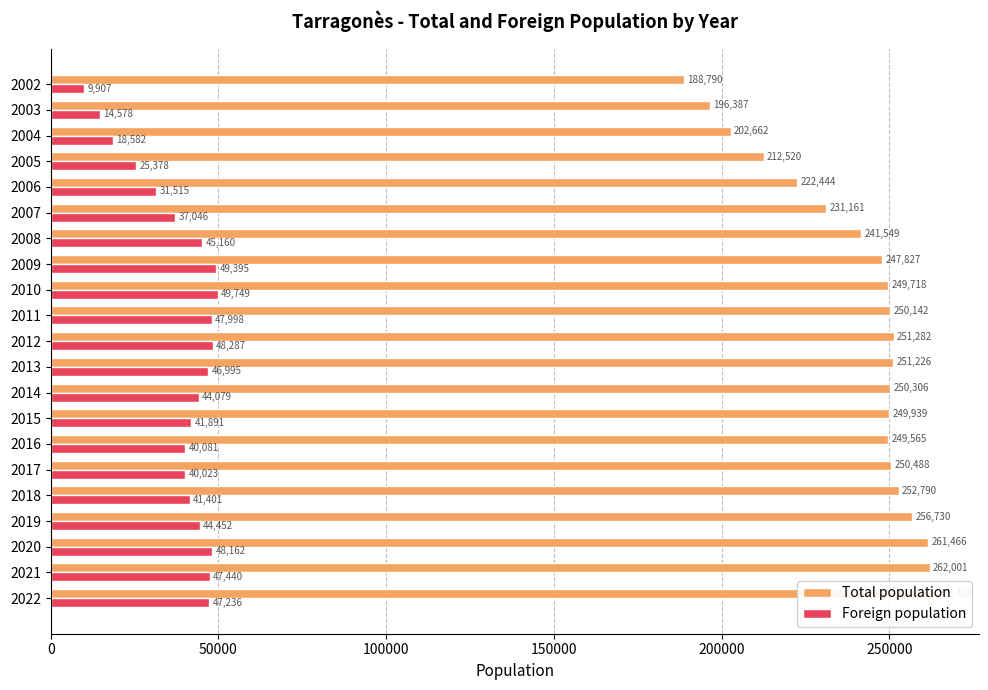

Reading right to left, transcribe all the data shown in this chart.

Total population: 188790	196387	202662	212520	222444	231161	241549	247827	249718	250142	251282	251226	250306	249939	249565	250488	252790	256730	261466	262001	263428
Foreign population: 9907	14578	18582	25378	31515	37046	45160	49395	49749	47998	48287	46995	44079	41891	40081	40023	41401	44452	48162	47440	47236